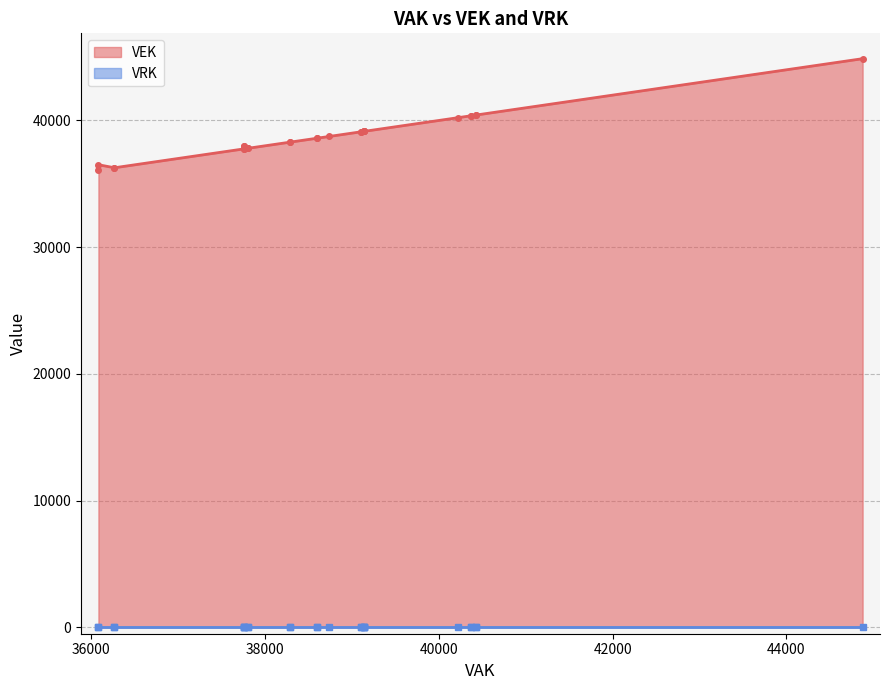

The value of VRK at 39107 is 0. True or false?

True